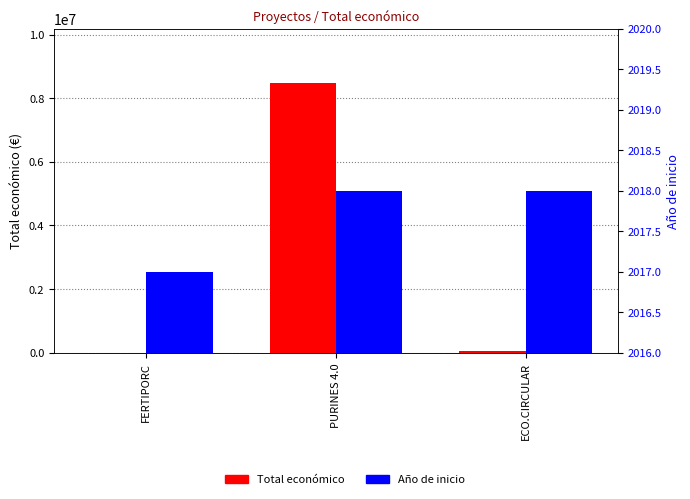

Between PURINES 4.0 and ECO.CIRCULAR, which series saw the biggest shift?

Total económico